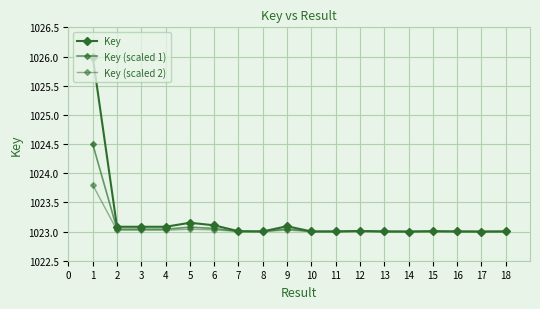

List the series in order of their overall mean, highest first.

Key, Key (scaled 1), Key (scaled 2)